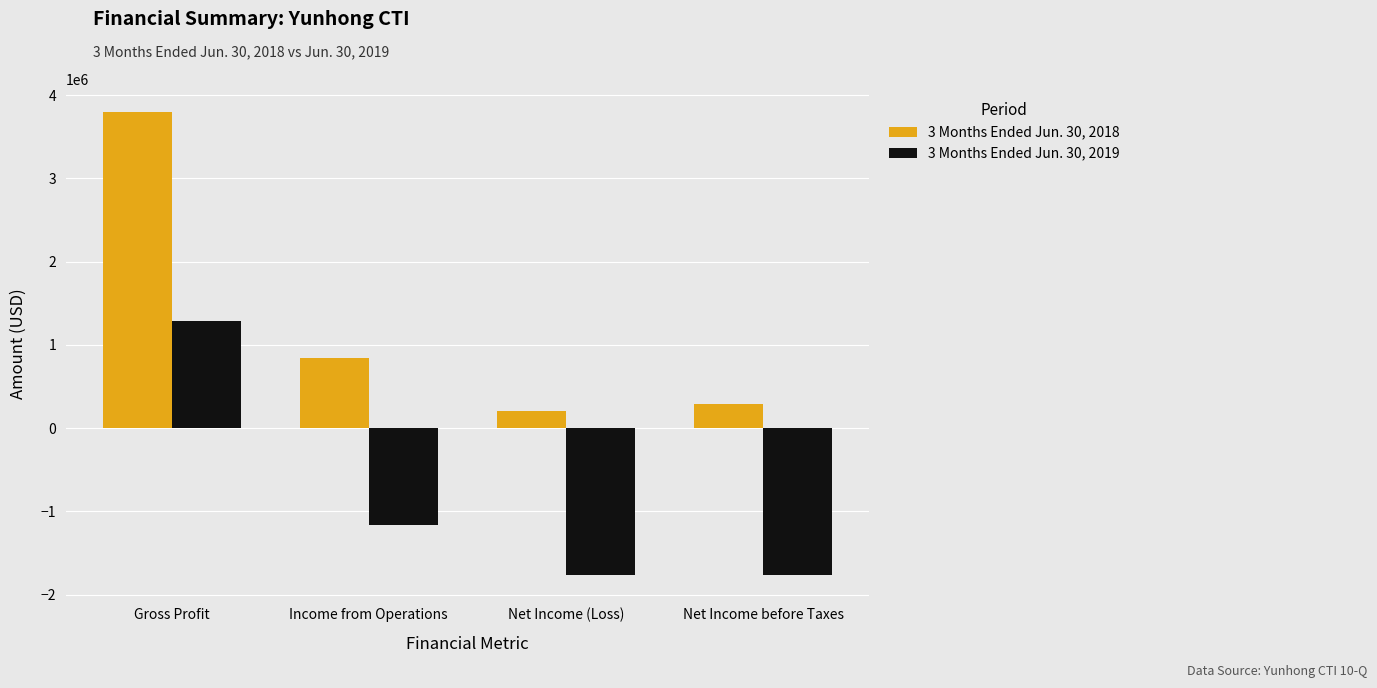

Is the value of 3 Months Ended Jun. 30, 2018 at Net Income before Taxes greater than the value of 3 Months Ended Jun. 30, 2019 at Gross Profit?

No